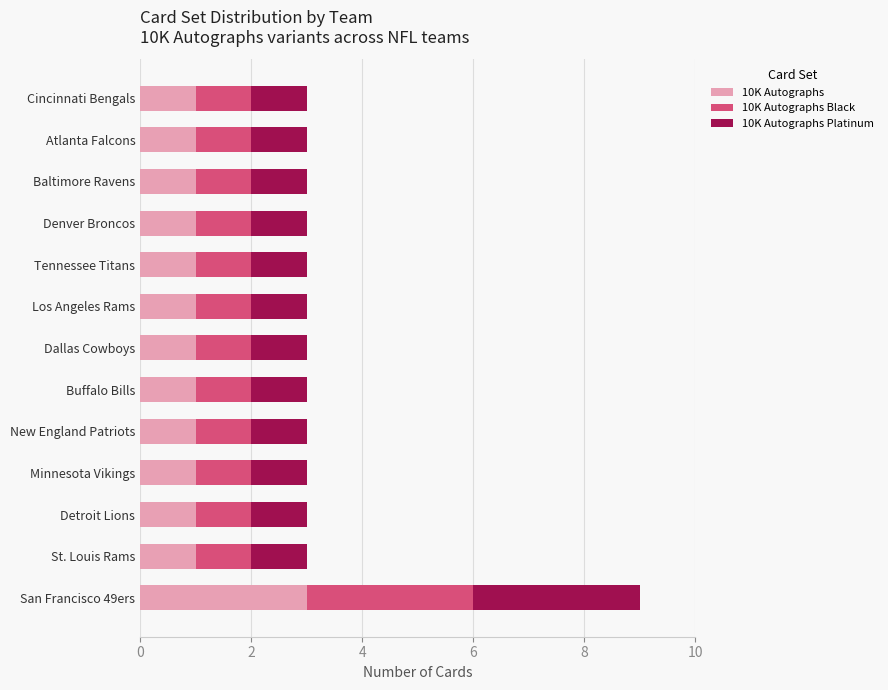

What is the highest value of the 10K Autographs series?

3